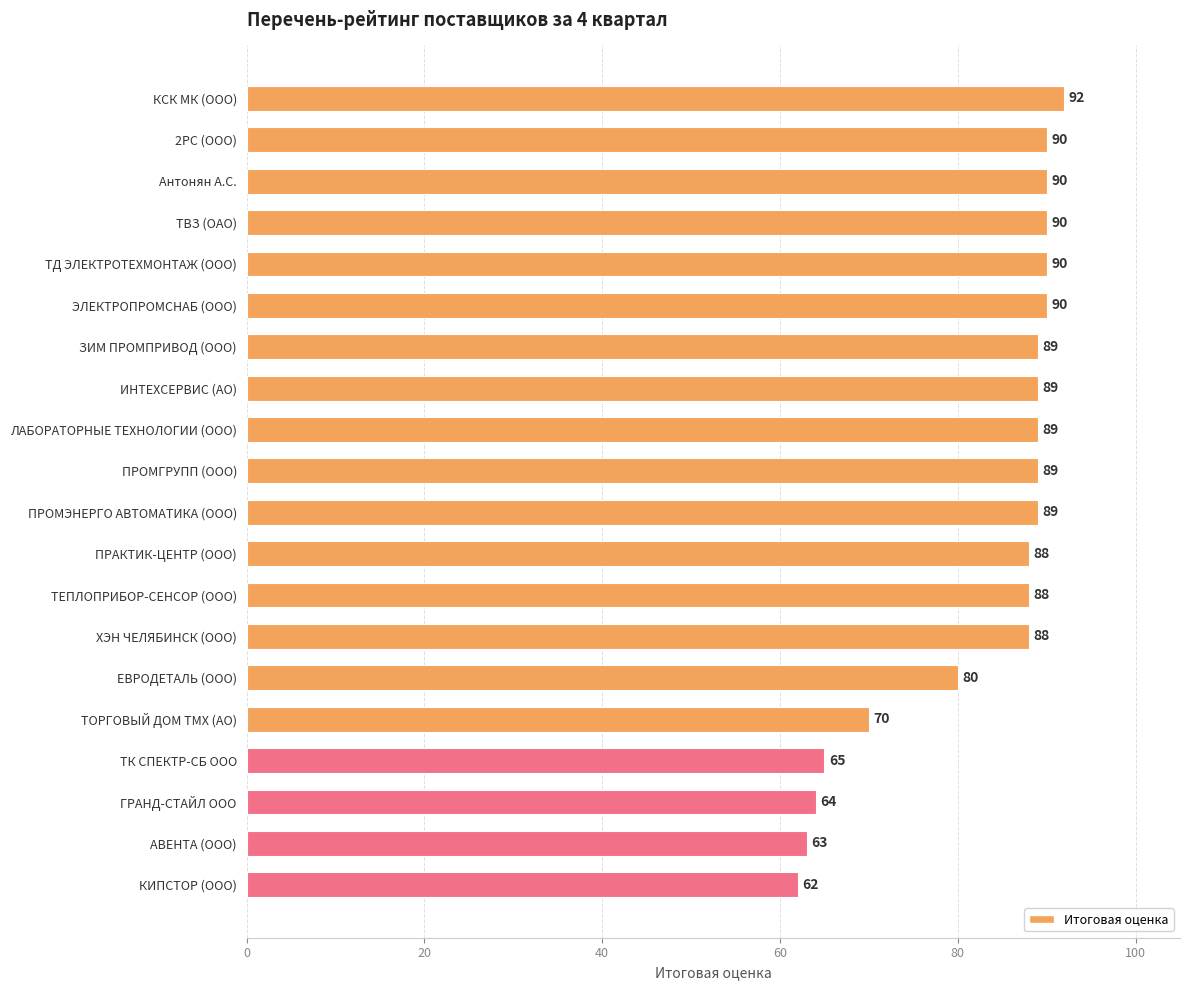

What position from the bottom is ТЕПЛОПРИБОР-СЕНСОР (ООО)?

8